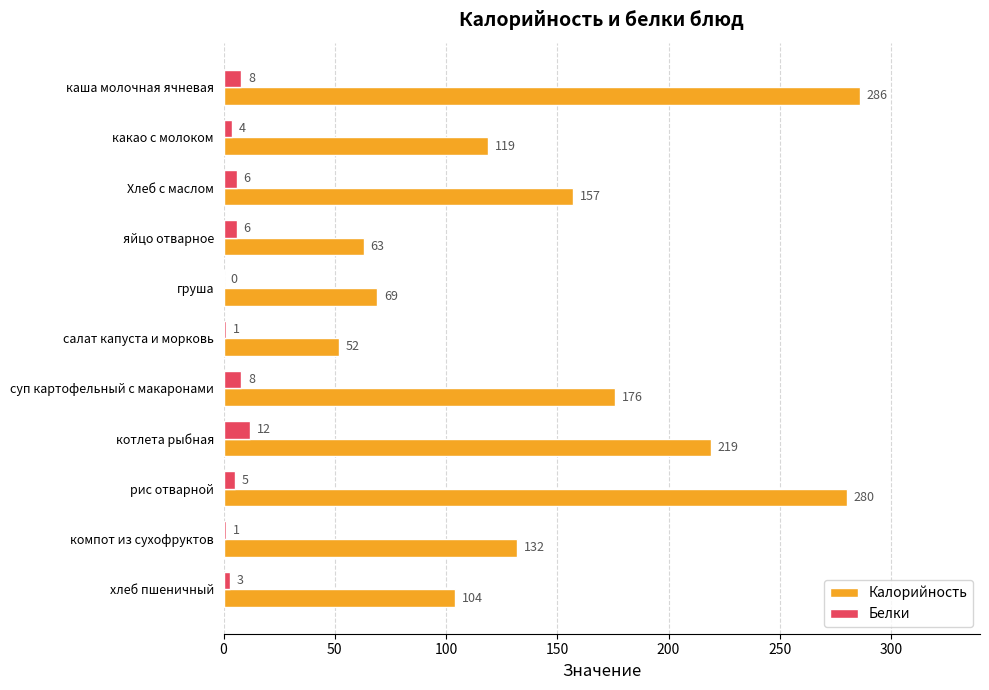

Between груша and суп картофельный с макаронами, which series saw the biggest shift?

Калорийность